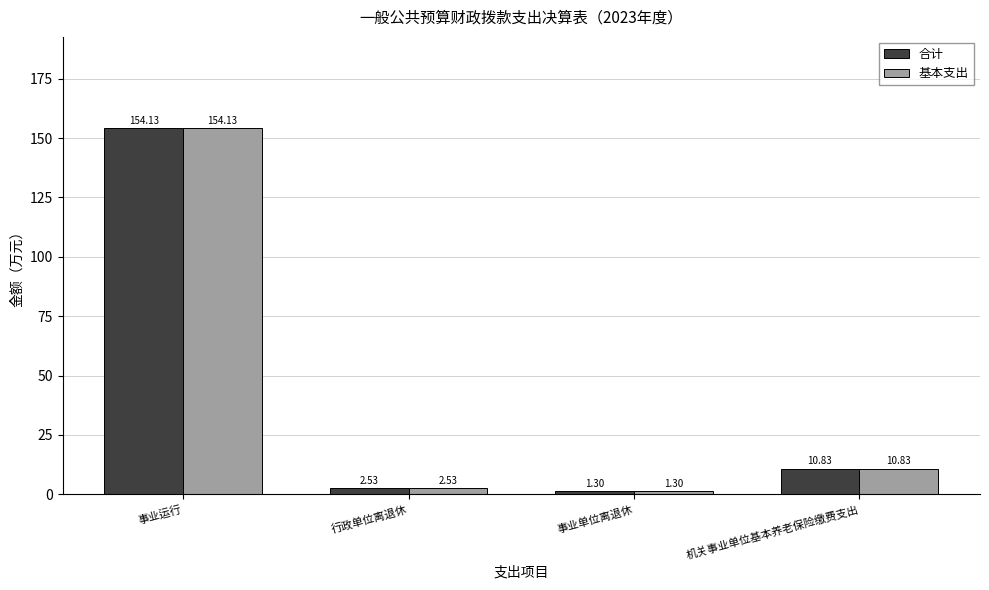

What is the difference between the 合计 values at 事业运行 and 事业单位离退休?

152.8